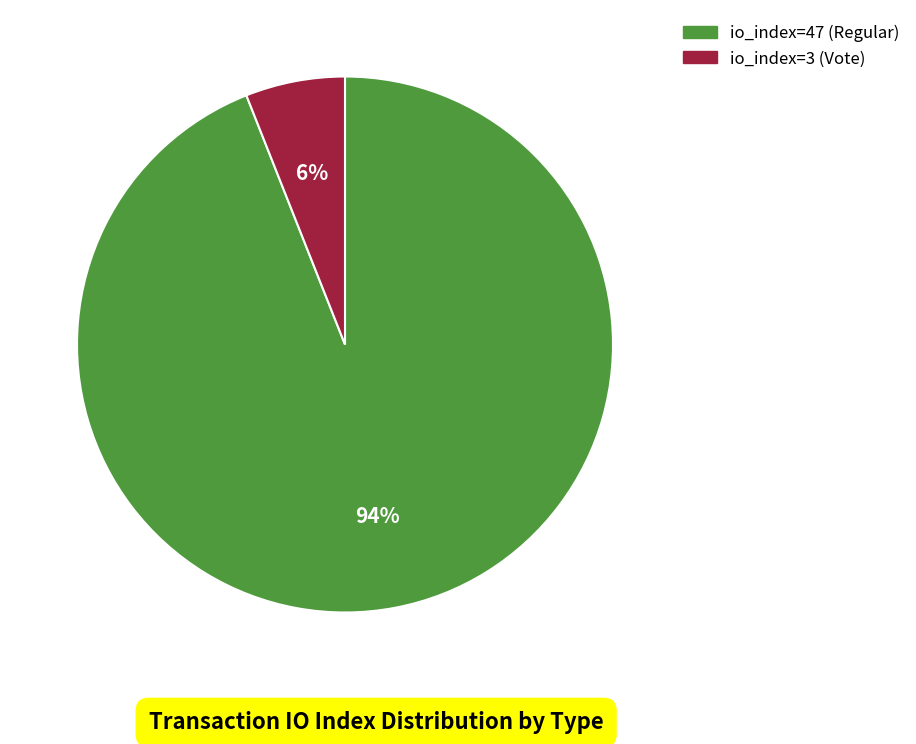

Between io_index=3 (Vote) and io_index=47 (Regular), which is larger?

io_index=47 (Regular)